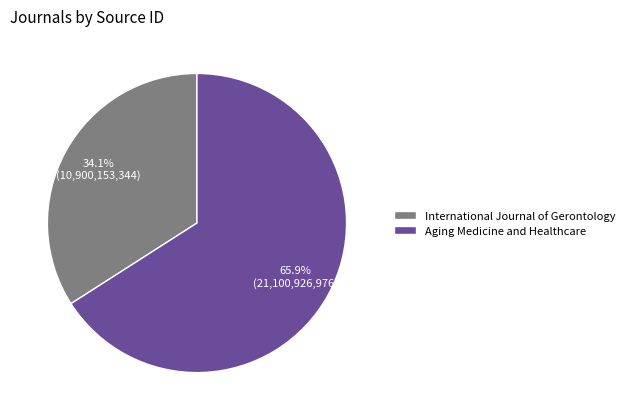

The International Journal of Gerontology slice represents 26% of the pie. True or false?

False